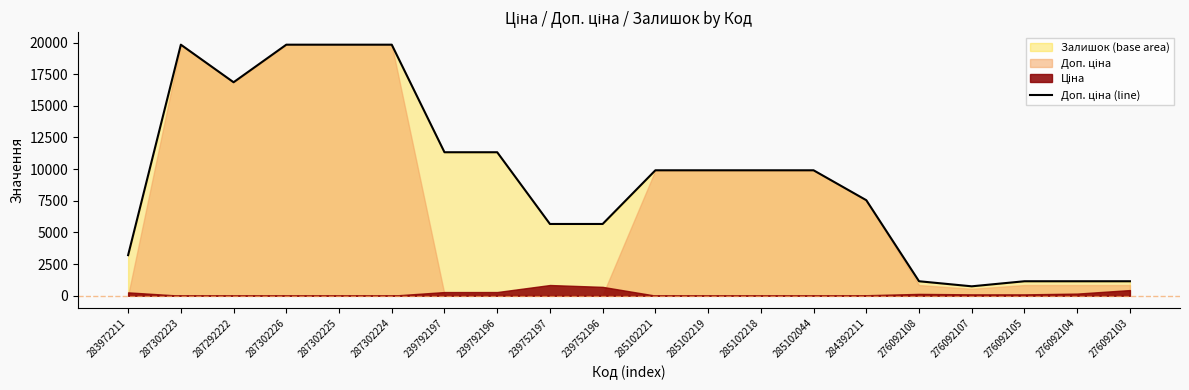

What value does the data have at 283972211?

3205.0